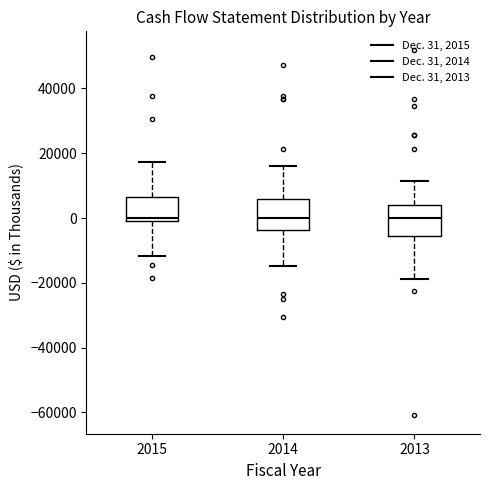

Reading left to right, read every box against the y-axis: the position of its median line, the range the box covers, and the ends of its whiskers. The values are not printed on the chart, so give them approximately, as read against the axis.

2015: median 0, box -2000 to 6000, whiskers -12000 to 18000
2014: median 0, box -4000 to 6000, whiskers -14000 to 16000
2013: median 0, box -6000 to 4000, whiskers -18000 to 12000